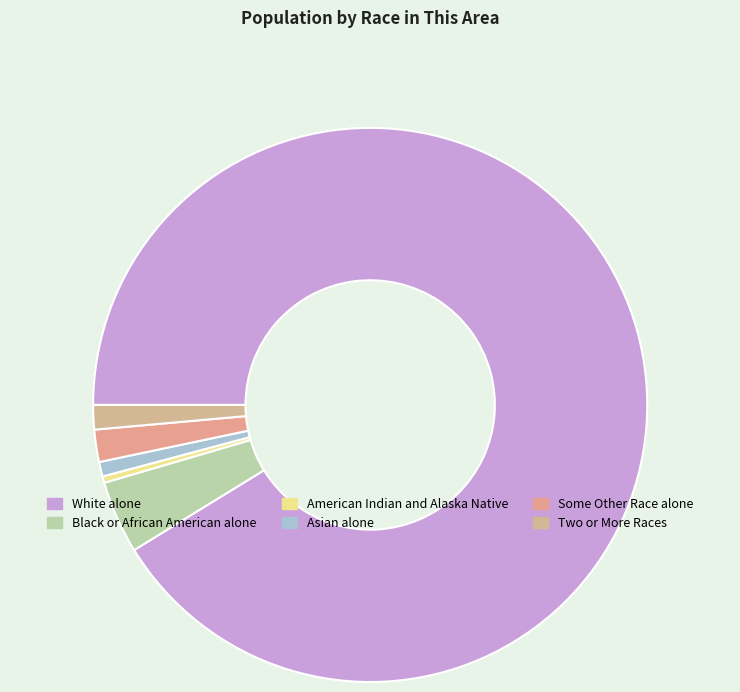

Which category has the biggest portion of the pie?

White alone